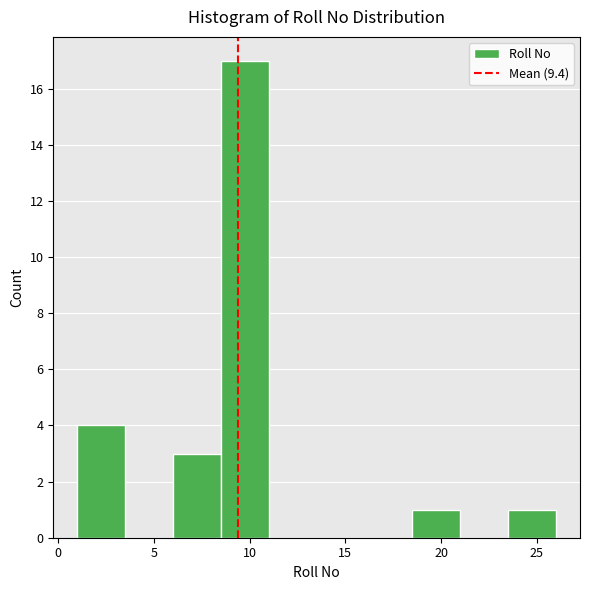

Over which range of the x-axis is the bar tallest?

8.5 to 11.0